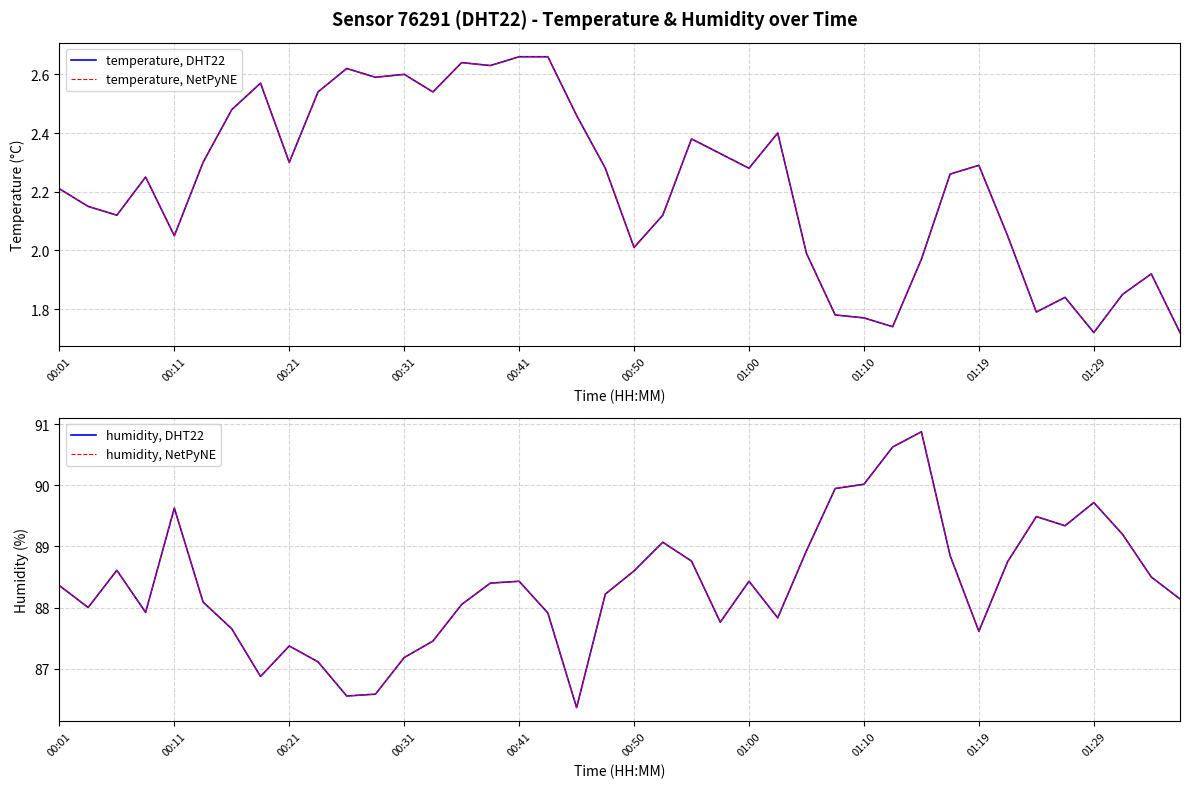

True or false: humidity, DHT22 and temperature, DHT22 intersect in this chart.

False